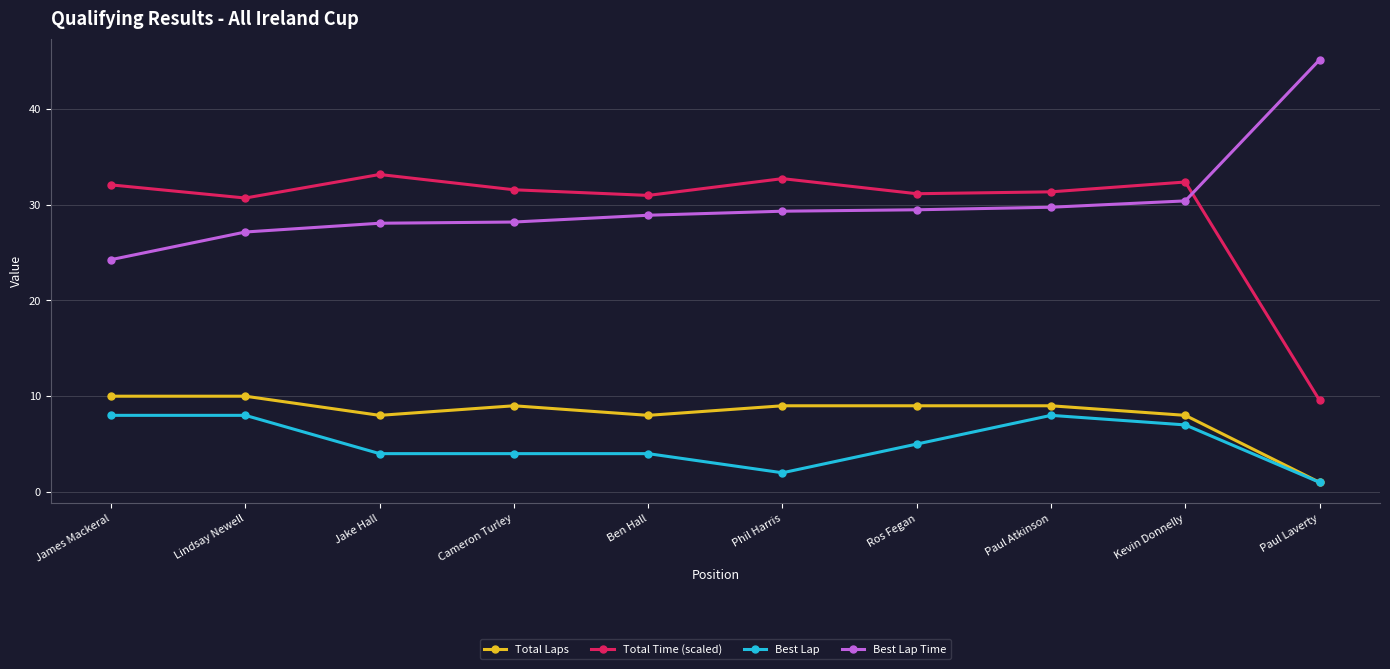

Which series has the largest total across all categories?

Best Lap Time